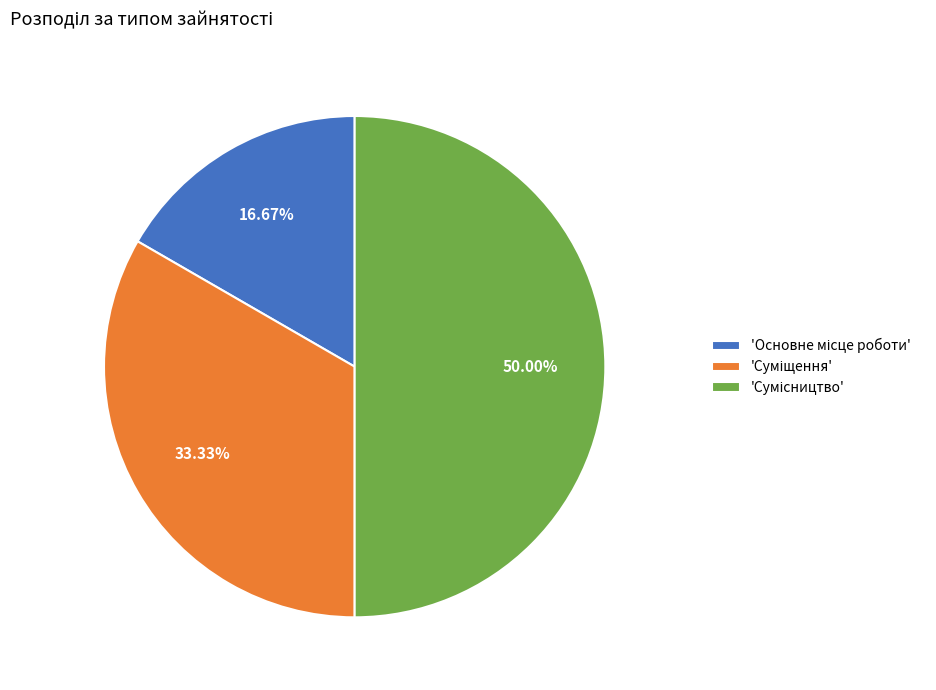

To the nearest percent, what is the average slice percentage?

33%